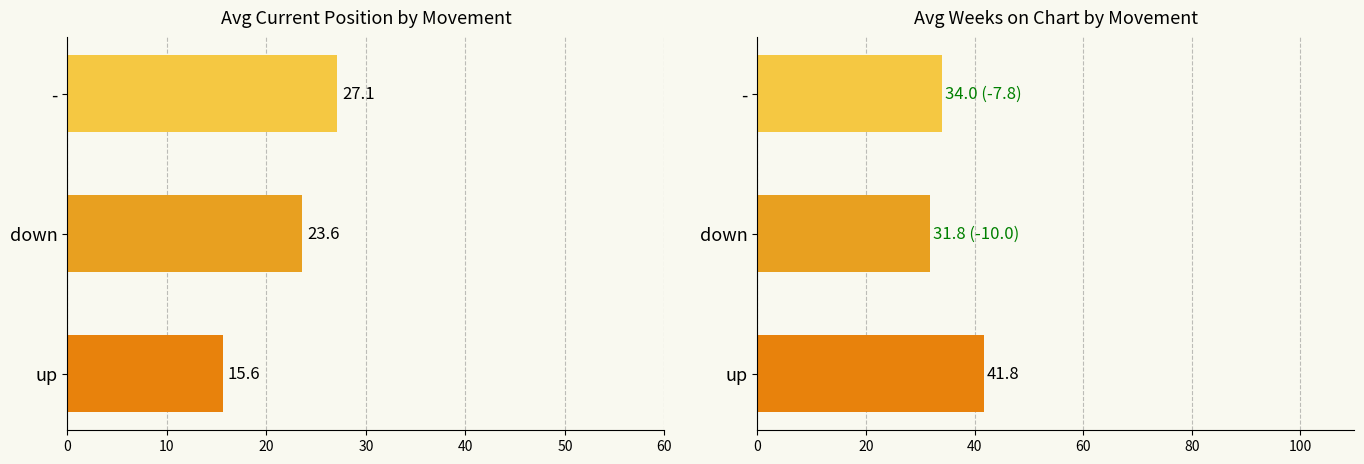

What is the difference between the highest and lowest values at up?

26.2